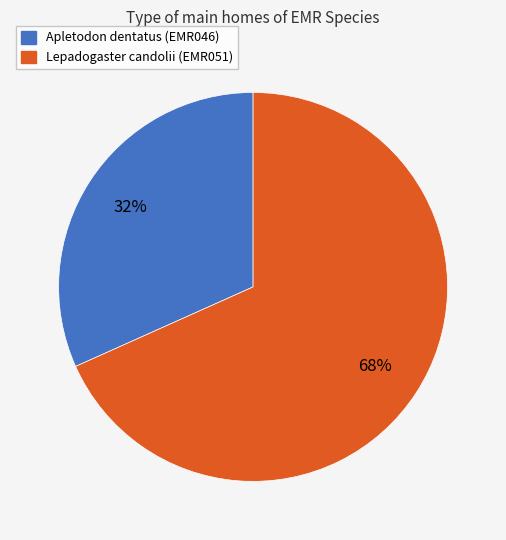

Is it true that Lepadogaster candolii is 63% of the pie?

False